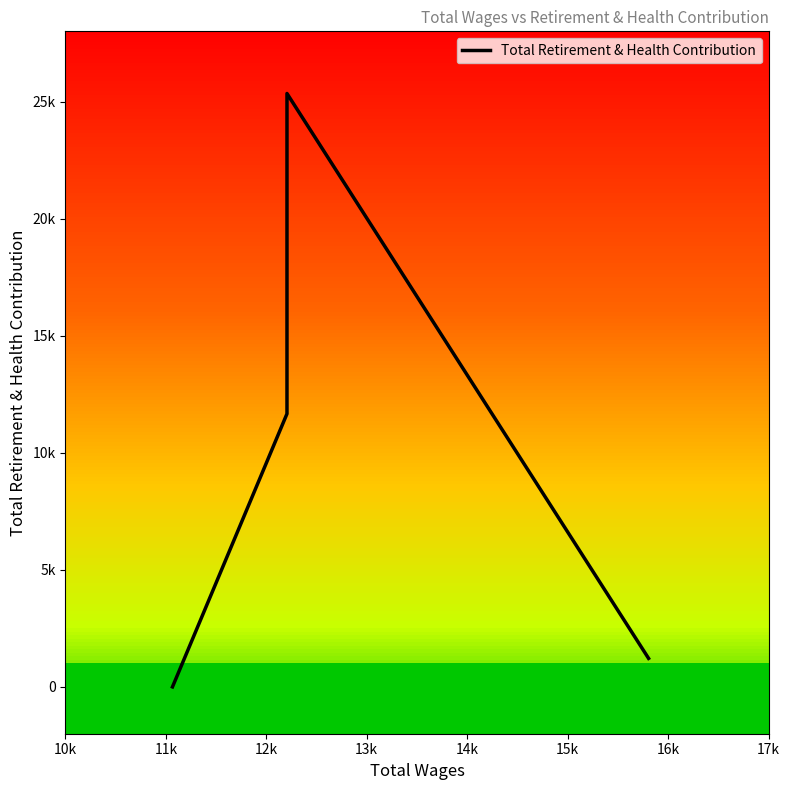

What is the label of the 3rd point from the right?

12k